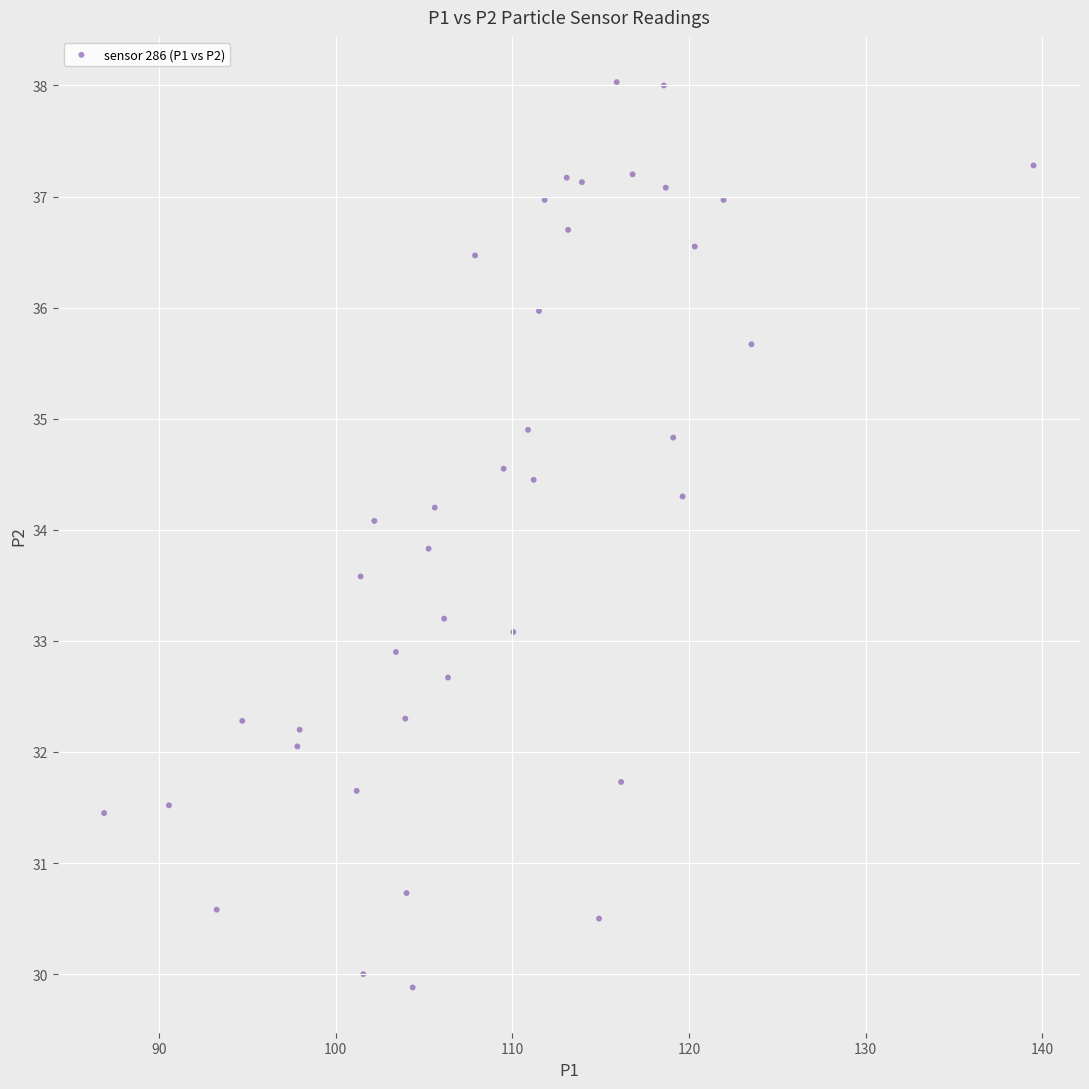

What is the range of X values (max minus min)?

52.6